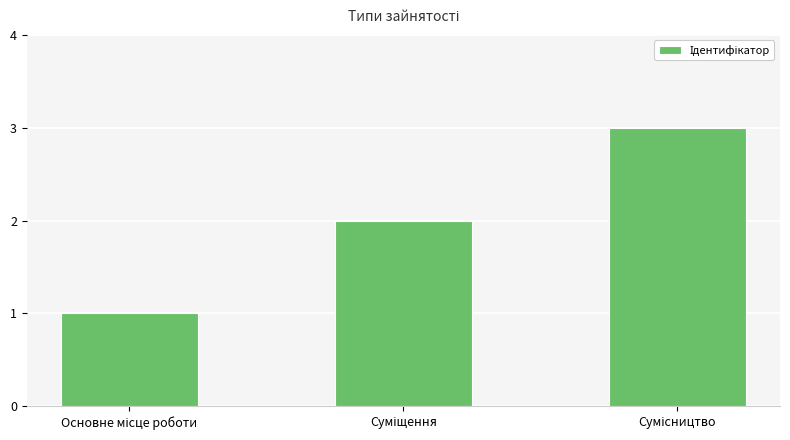

How many bars are there in total?

3